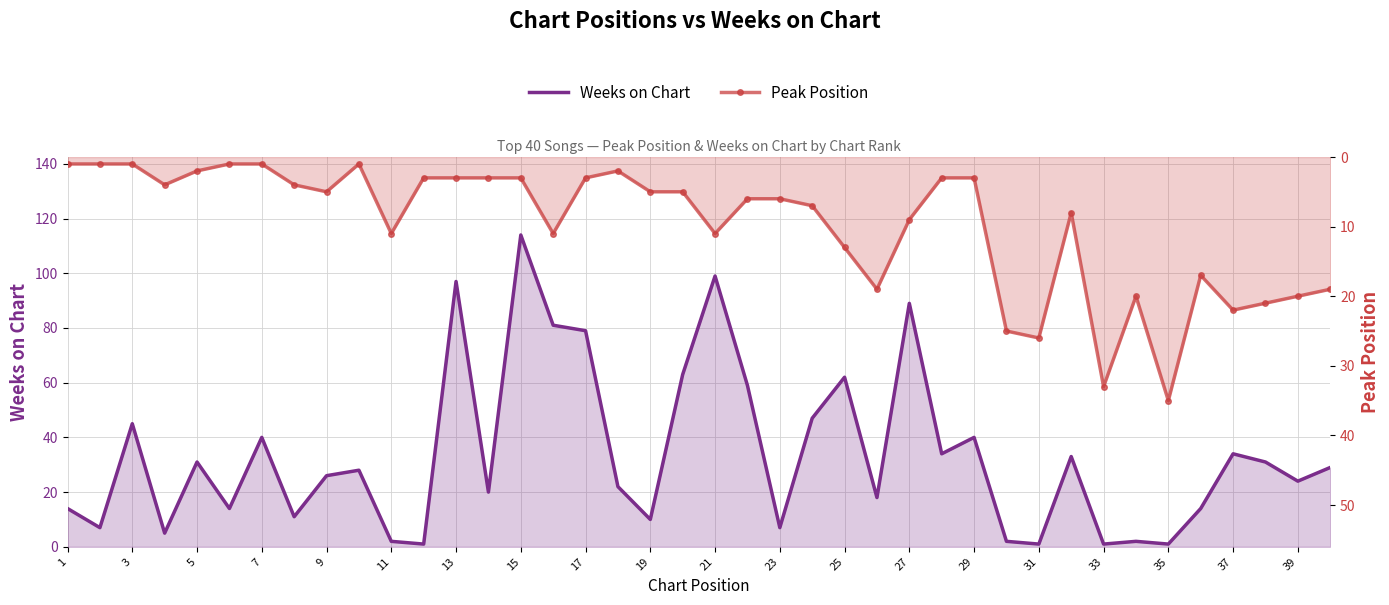

Rank the series by their maximum value, from lowest to highest.

Peak Position, Weeks on Chart